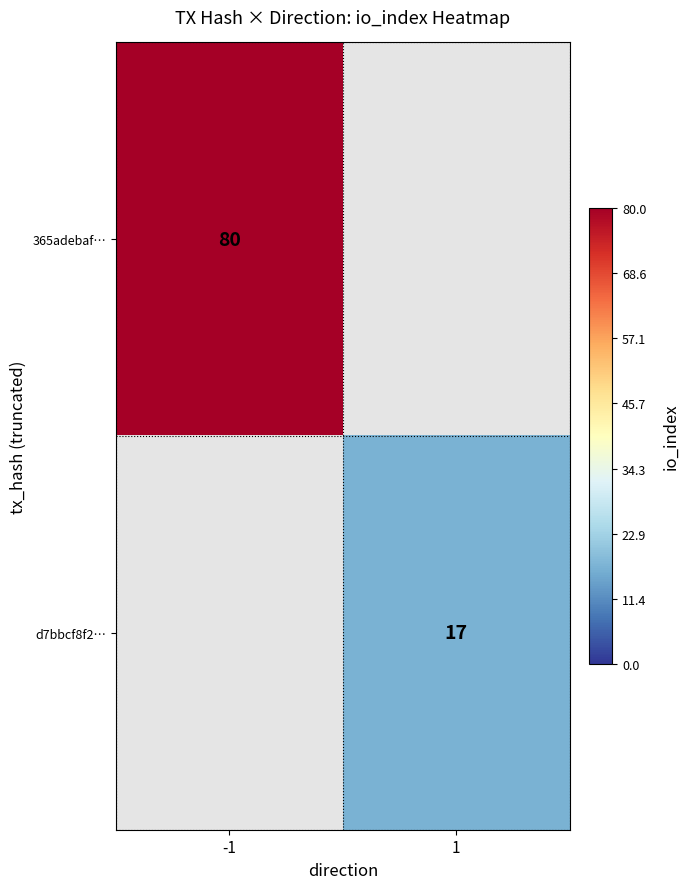

Which category has the highest value across all series?

-1